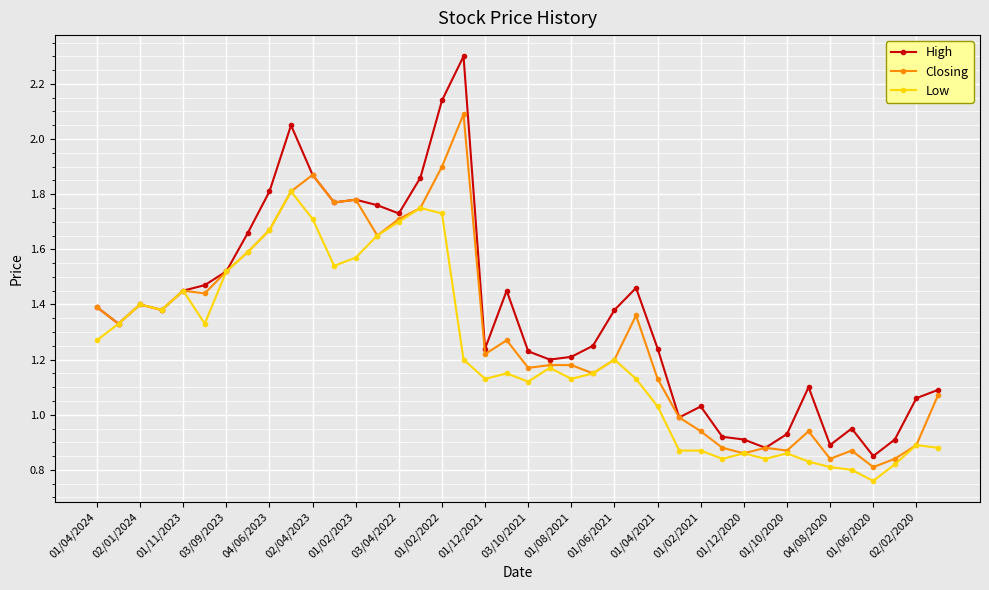

Which series has the largest range (max minus min)?

High